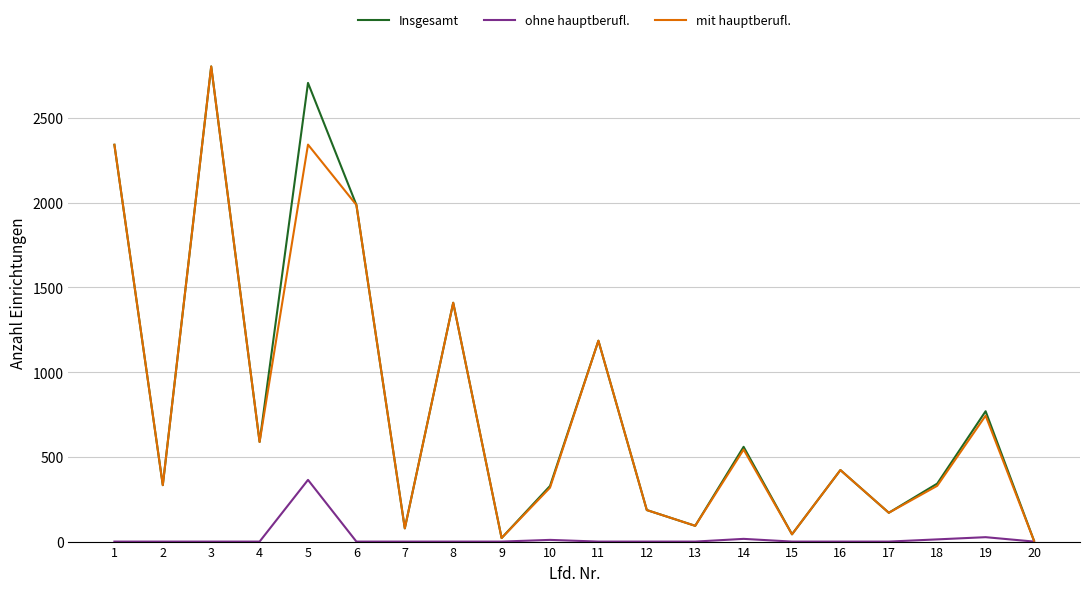

Is the value of ohne hauptberufl. at 11 greater than the value of Insgesamt at 4?

No